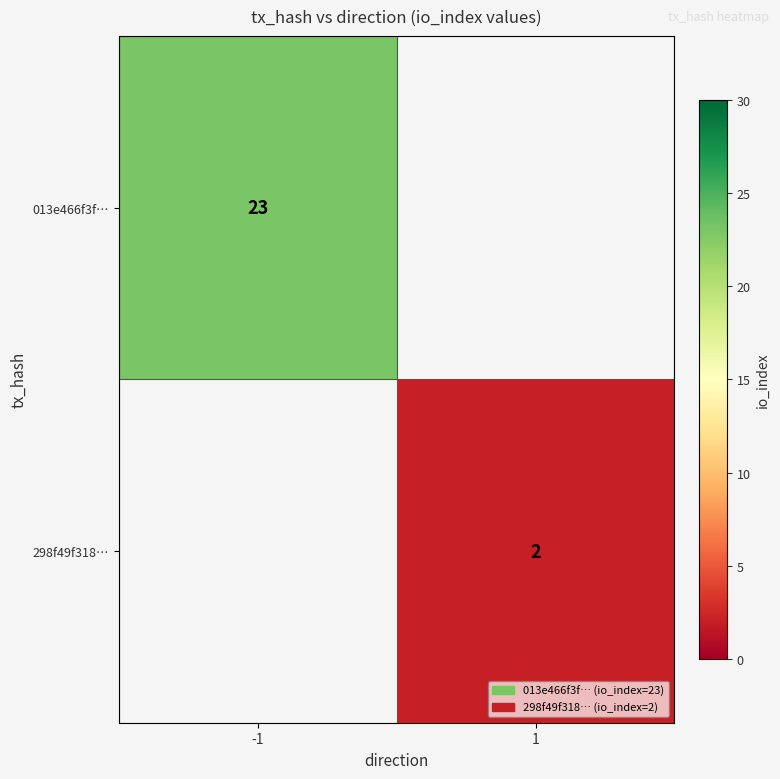

Is it true that 298f49f318… equals 2 at 1?

True